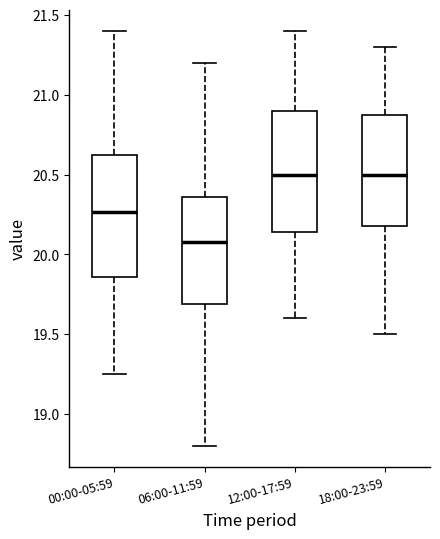

Where does the lower whisker of the box for 18:00-23:59 end on the y-axis? The values are not printed on the chart, so give them approximately, as read against the axis.

19.50